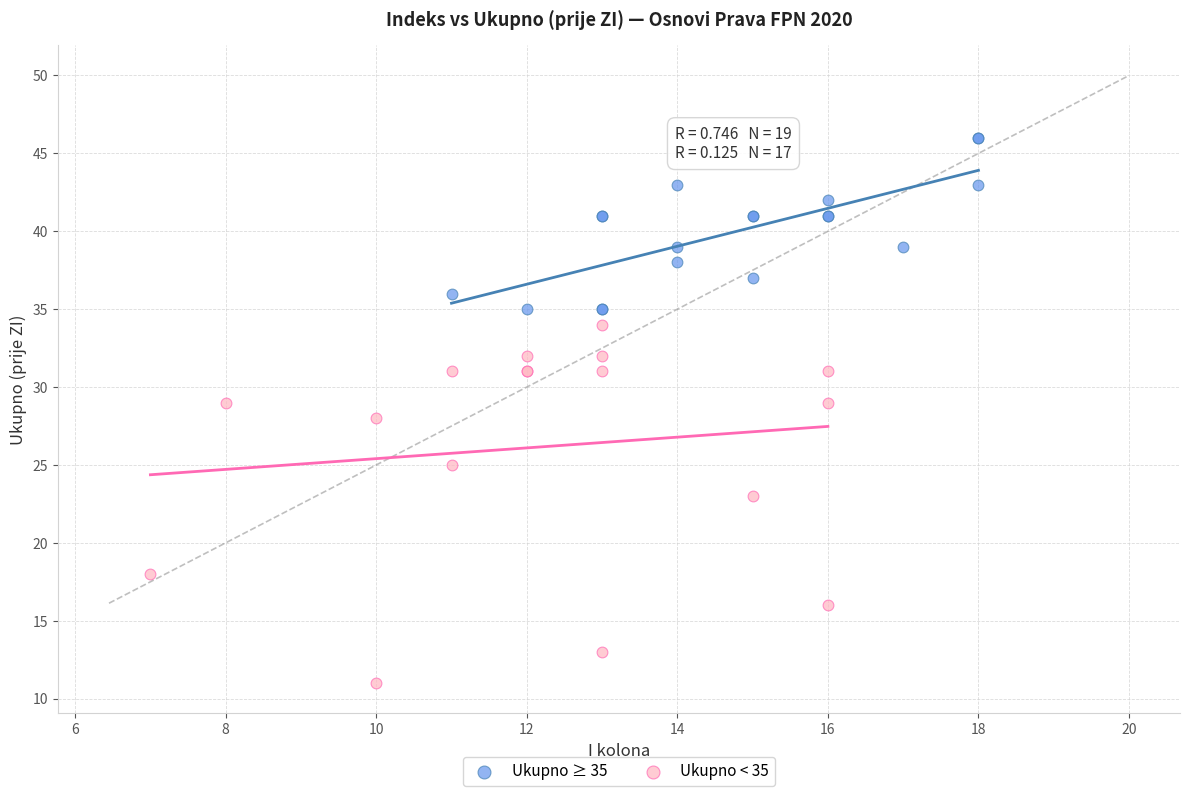

Which series reaches the minimum Y coordinate?

Ukupno < 35